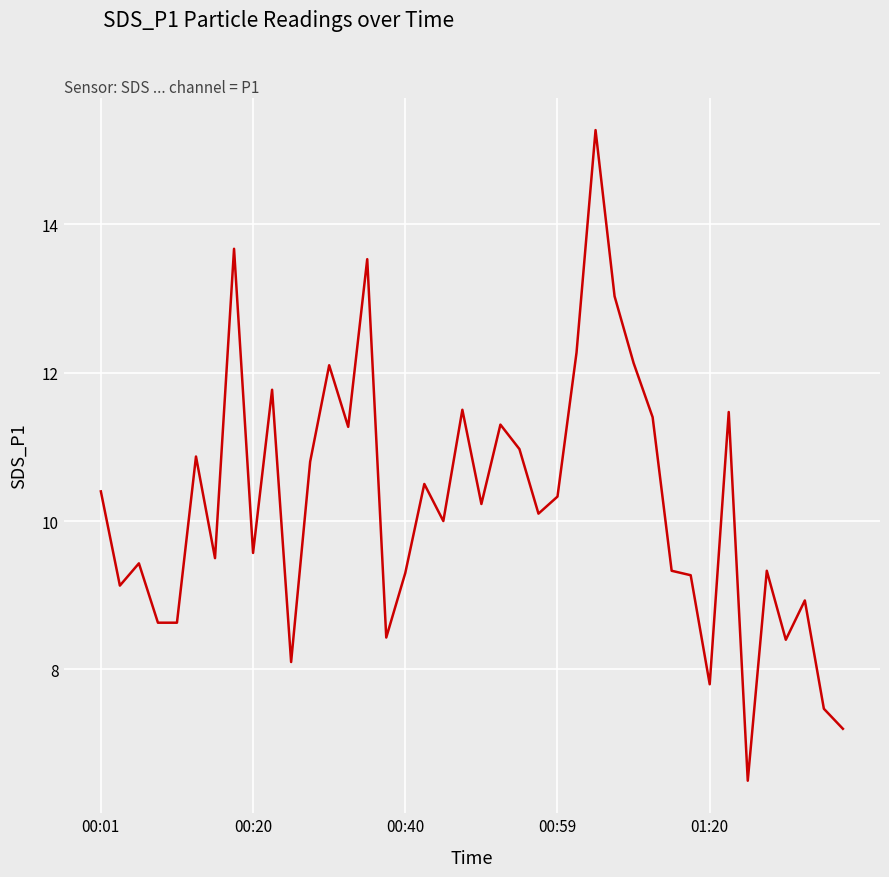

What is the difference between the maximum and minimum values?

8.8